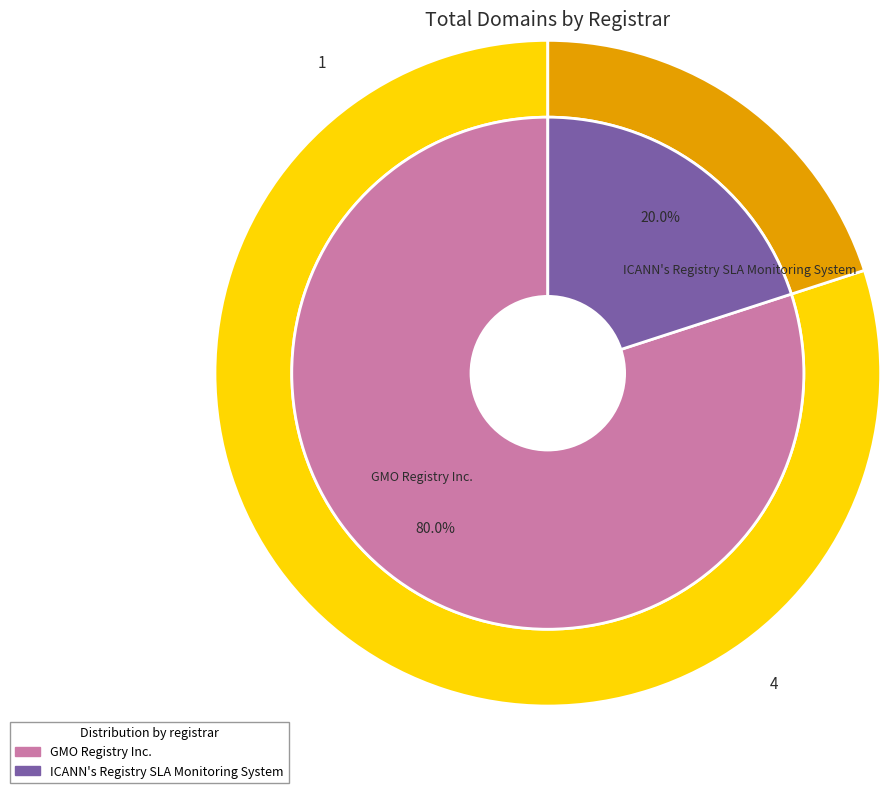

Approximately how many times larger is the value at ICANN's Registry SLA Monitoring System compared to GMO Registry Inc.?

0.2